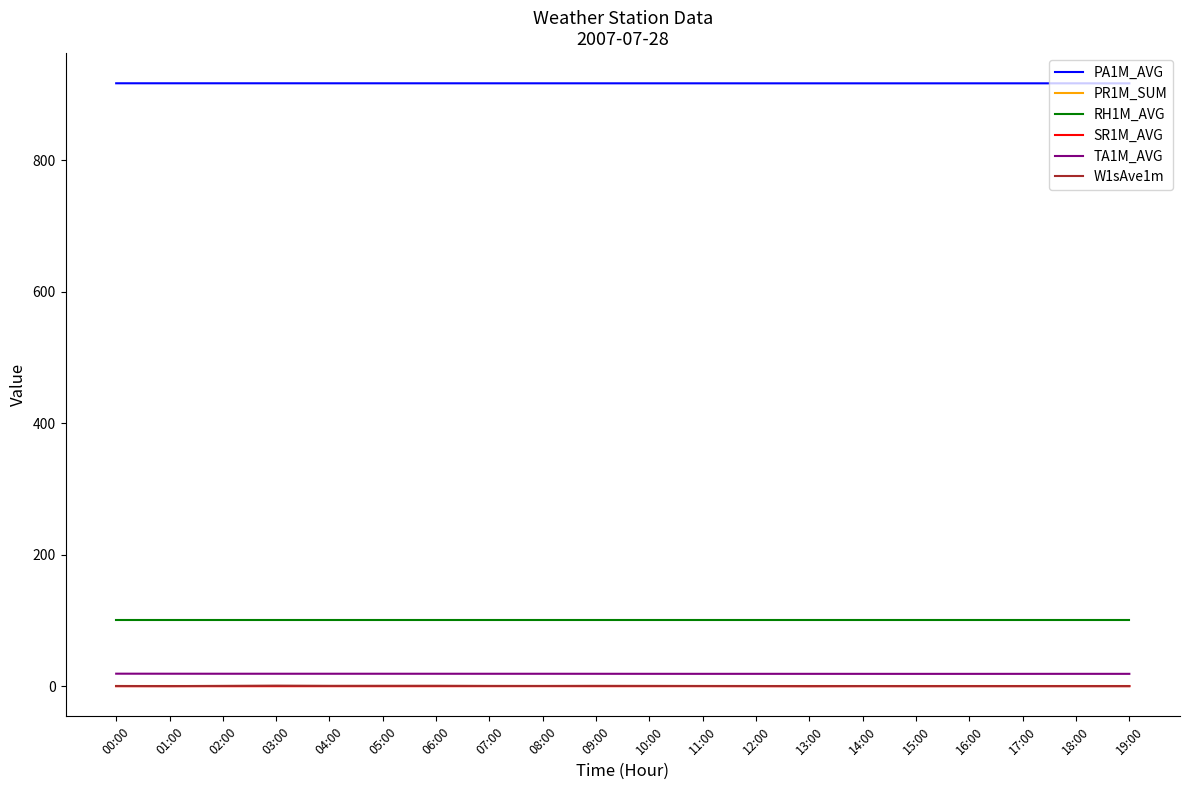

What is the minimum value for RH1M_AVG?

100.0